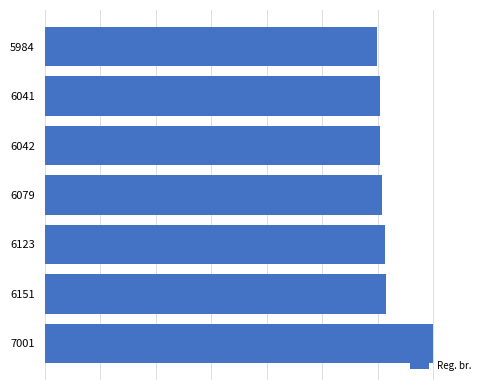

Does the chart contain any negative values?

No